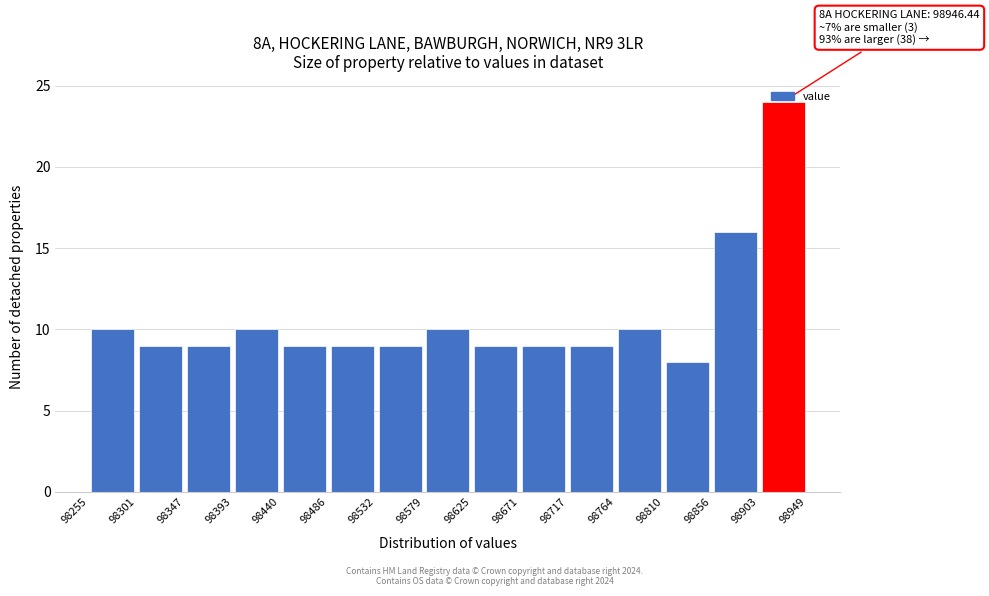

Over which range of the x-axis is the bar tallest?

98903 to 98949